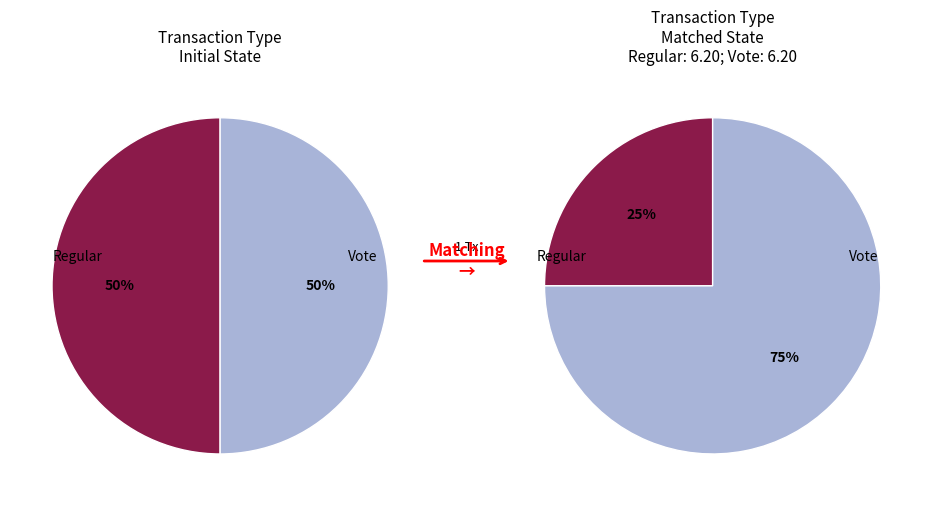

What is the change in value from Regular to Vote?

+1